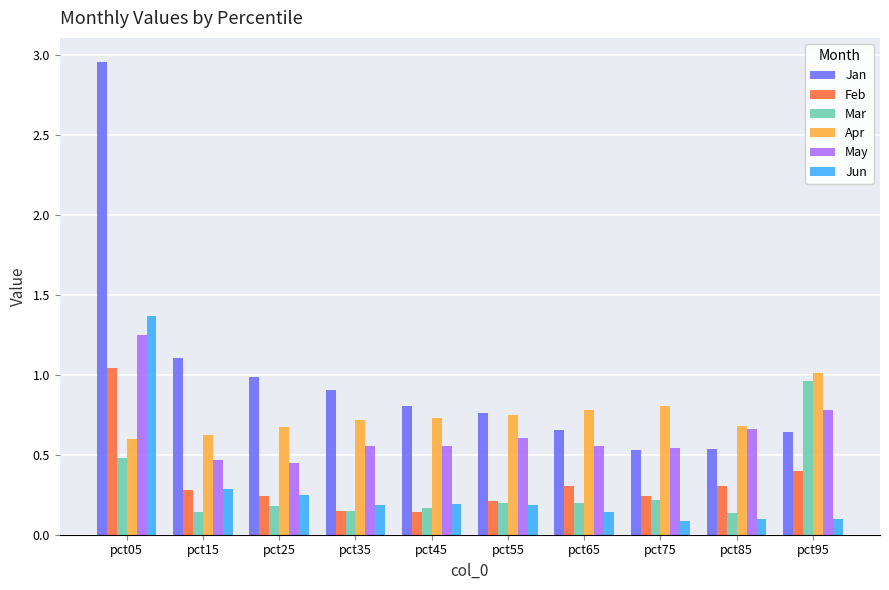

Count the May values in the range 0 to 1.

9